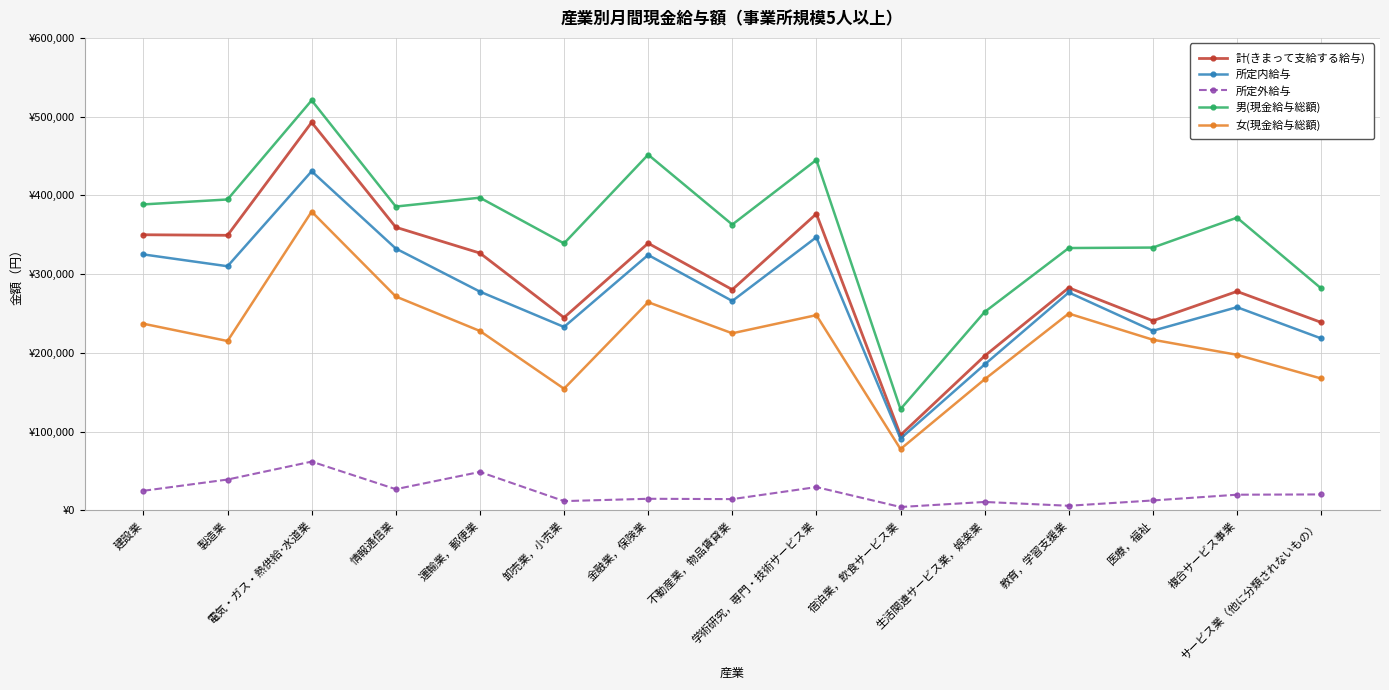

What is the greatest value displayed?

520692